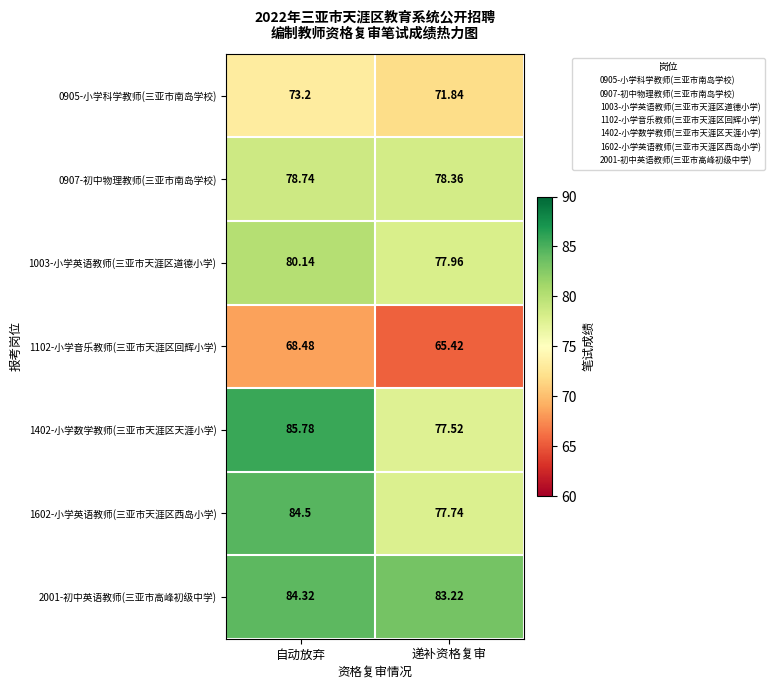

Where is 2001-初中英语教师(三亚市高峰初级中学) nearest to the value 83?

递补资格复审